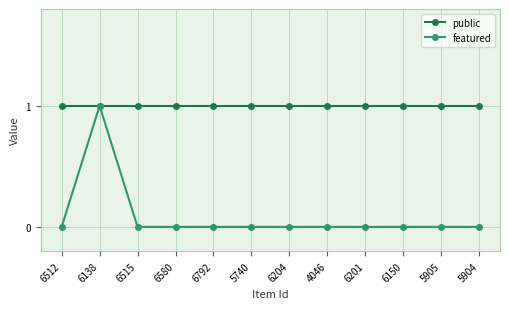

Count the number of data series in this chart.

2